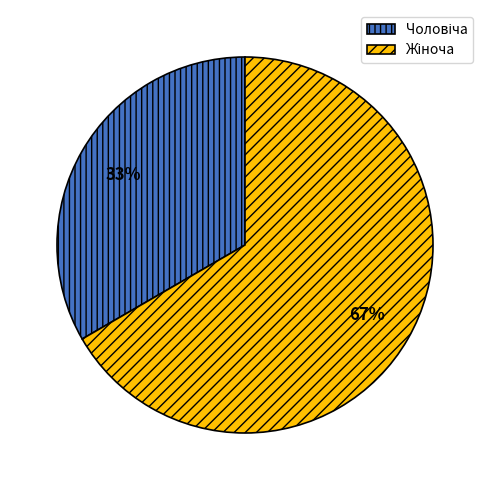

To the nearest percent, what is the average slice percentage?

50%